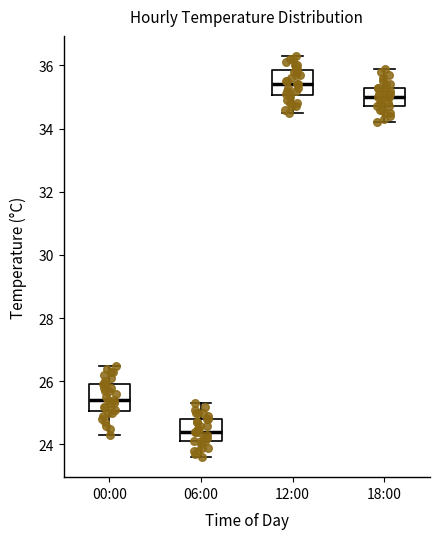

Where is the lower edge of the box for 06:00 on the y-axis? The values are not printed on the chart, so give them approximately, as read against the axis.

24.2